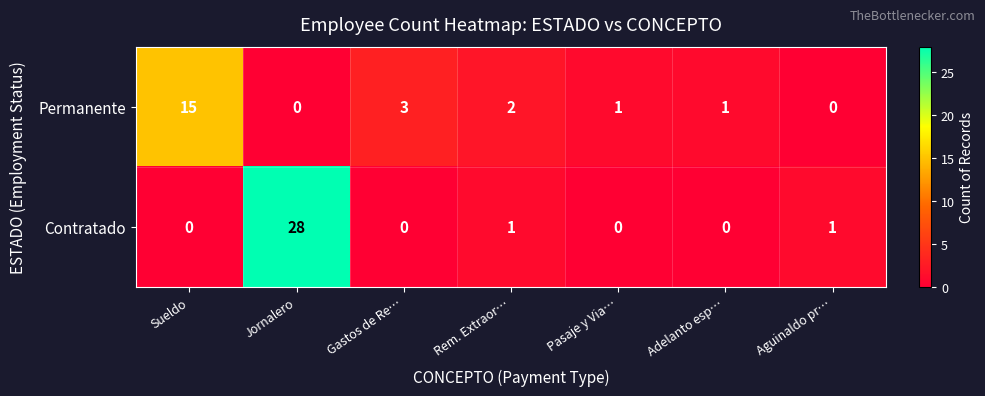

What is the difference between the maximum and second lowest values in the Permanente series?

15